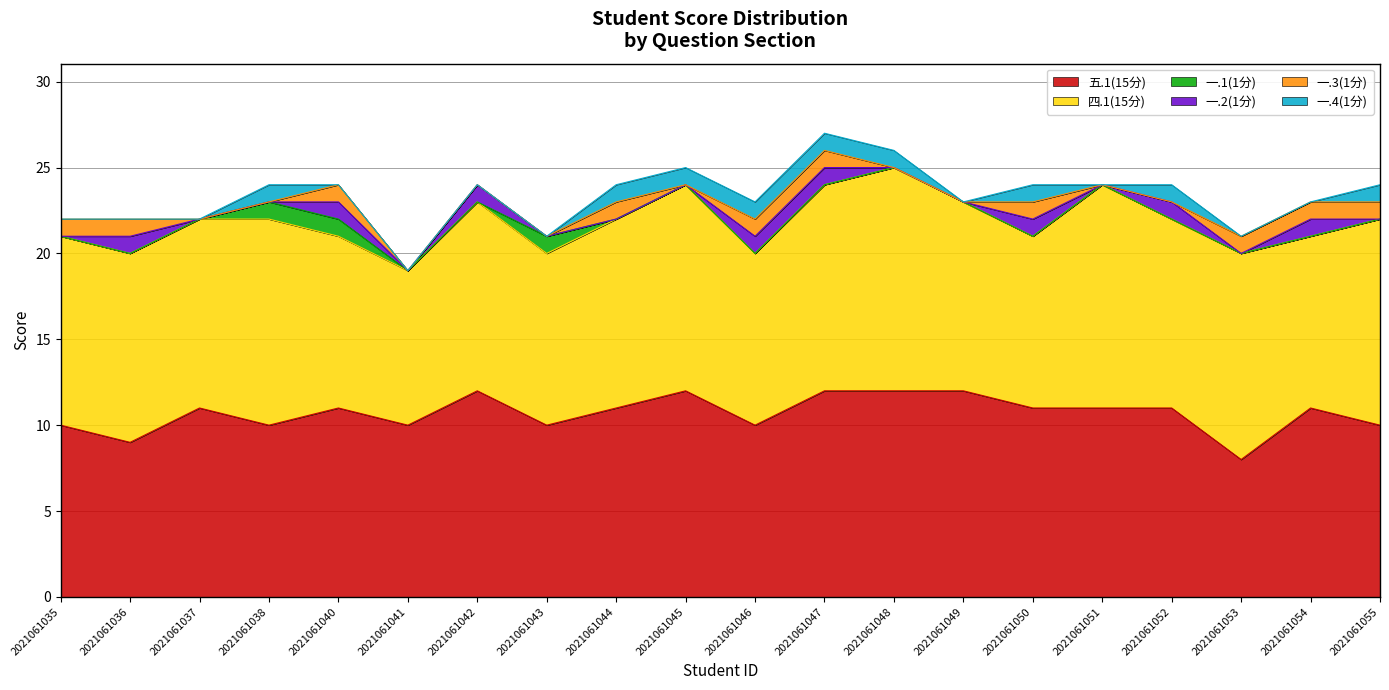

Reading left to right, extract all data points from this chart.

五.1(15分): 10	9	11	10	11	10	12	10	11	12	10	12	12	12	11	11	11	8	11	10
四.1(15分): 11	11	11	12	10	9	11	10	11	12	10	12	13	11	10	13	11	12	10	12
一.1(1分): 0	0	0	1	1	0	0	1	0	0	0	0	0	0	0	0	0	0	0	0
一.2(1分): 0	1	0	0	1	0	1	0	0	0	1	1	0	0	1	0	1	0	1	0
一.3(1分): 1	1	0	0	1	0	0	0	1	0	1	1	0	0	1	0	0	1	1	1
一.4(1分): 0	0	0	1	0	0	0	0	1	1	1	1	1	0	1	0	1	0	0	1